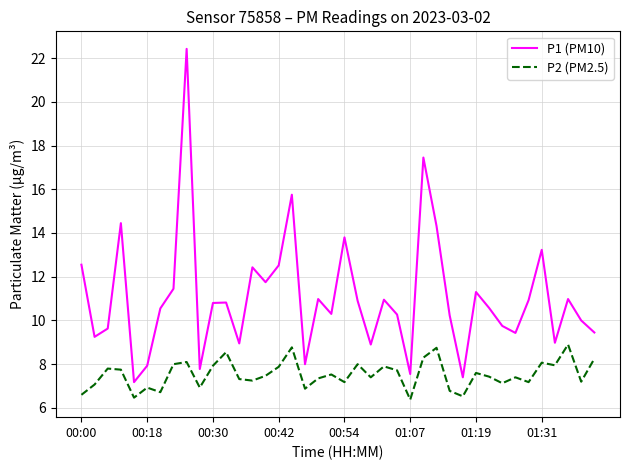

How many lines are shown in the chart?

2